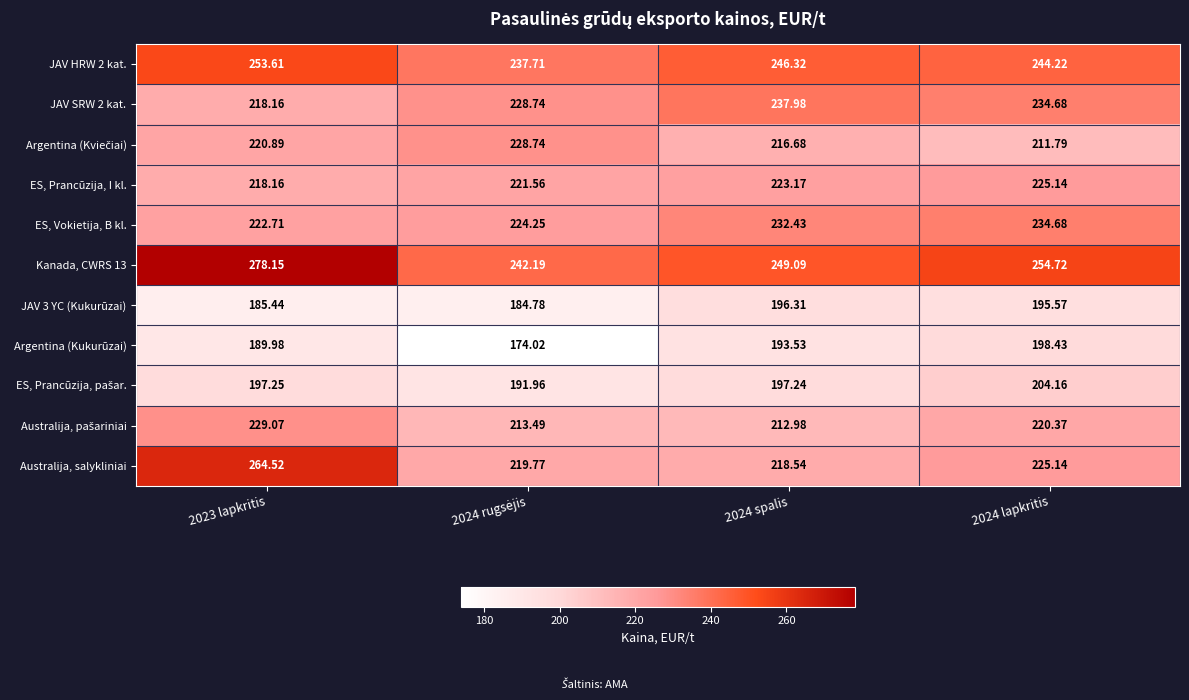

Is the value of JAV 3 YC (Kukurūzai) at 2023 lapkritis greater than the value of Kanada, CWRS 13 at 2024 lapkritis?

No